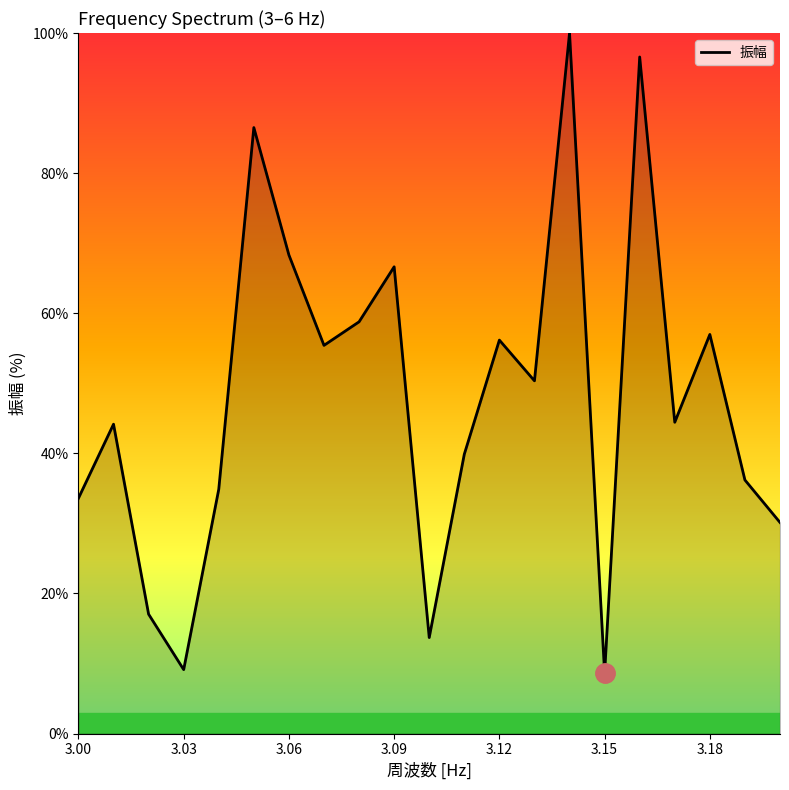

What is the difference between the maximum and minimum values?

91.4